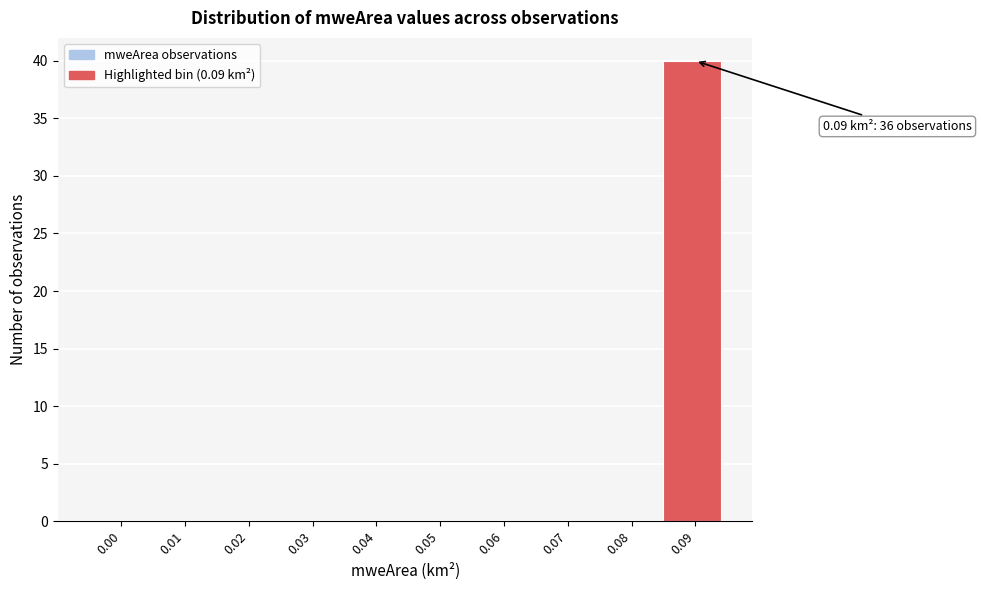

Is it true that the value at 0.05 is 0?

True